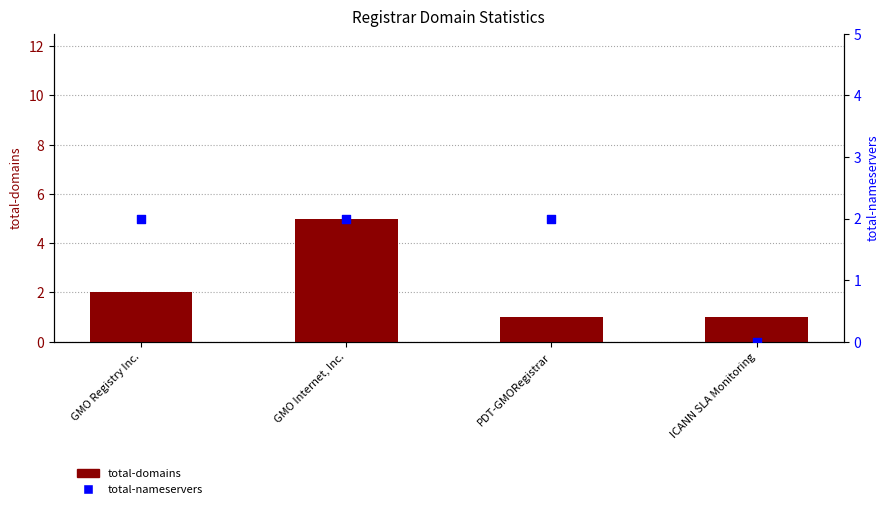

Which series has the largest total across all categories?

total-domains